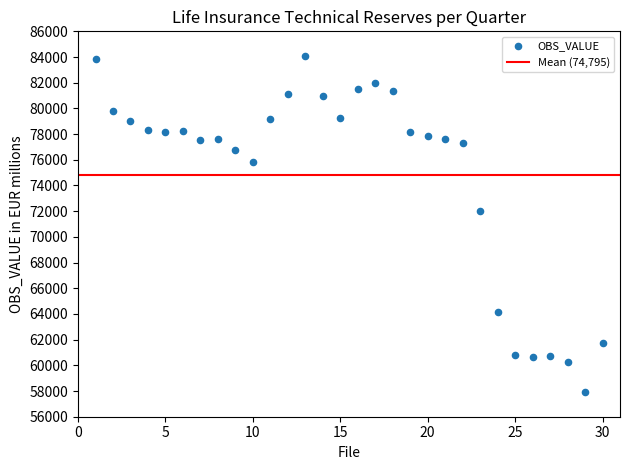

What is the range of Y values (max minus min)?

26122